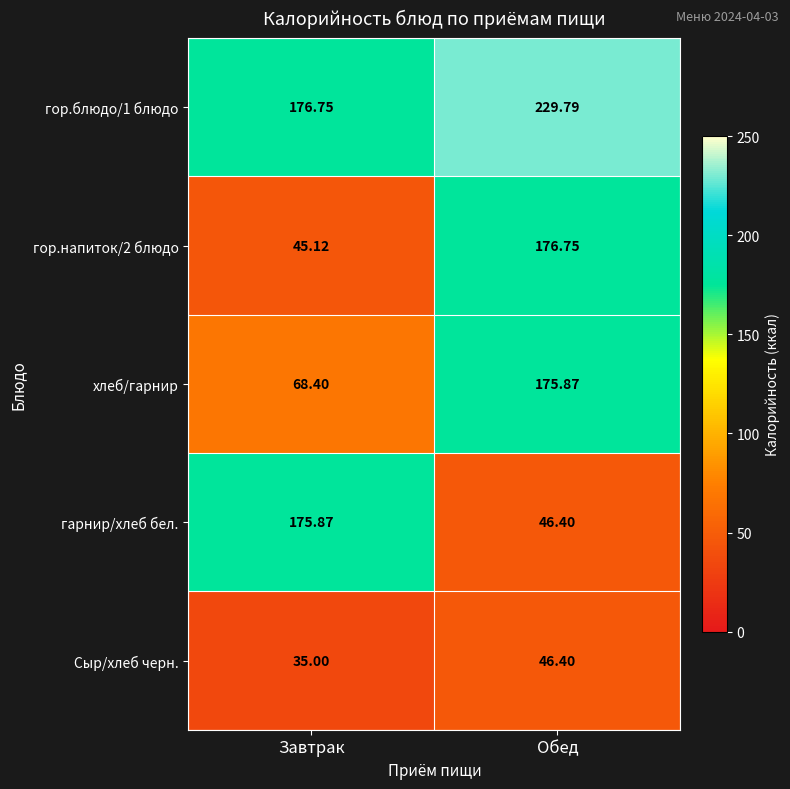

Where does the Сыр/хлеб черн. series first go above 46?

Обед